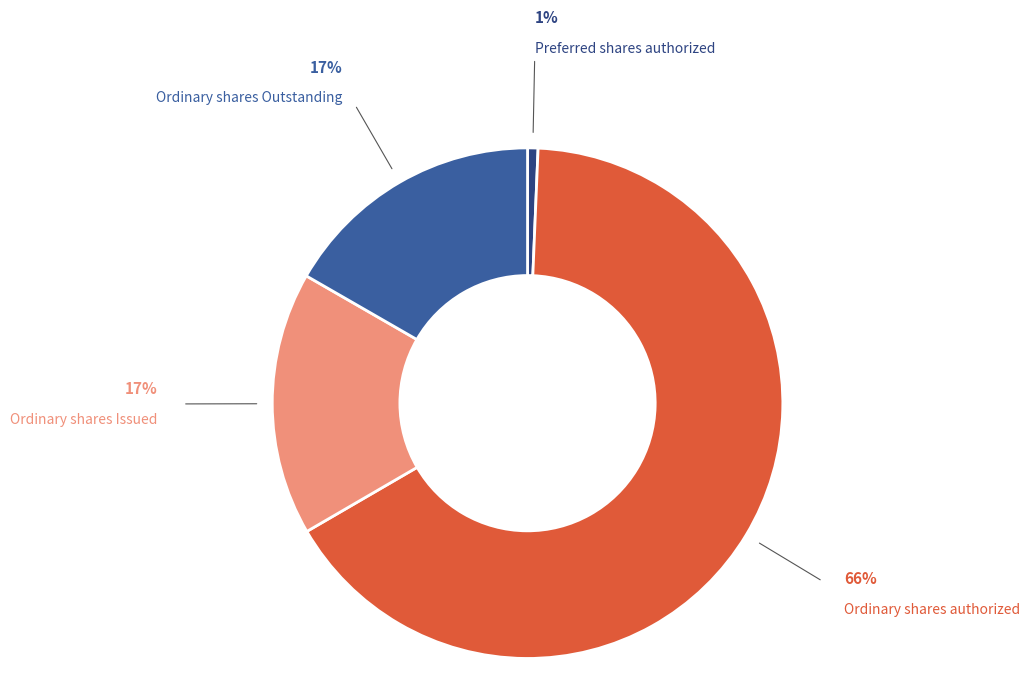

Which slice represents more than half of the pie?

Ordinary shares authorized